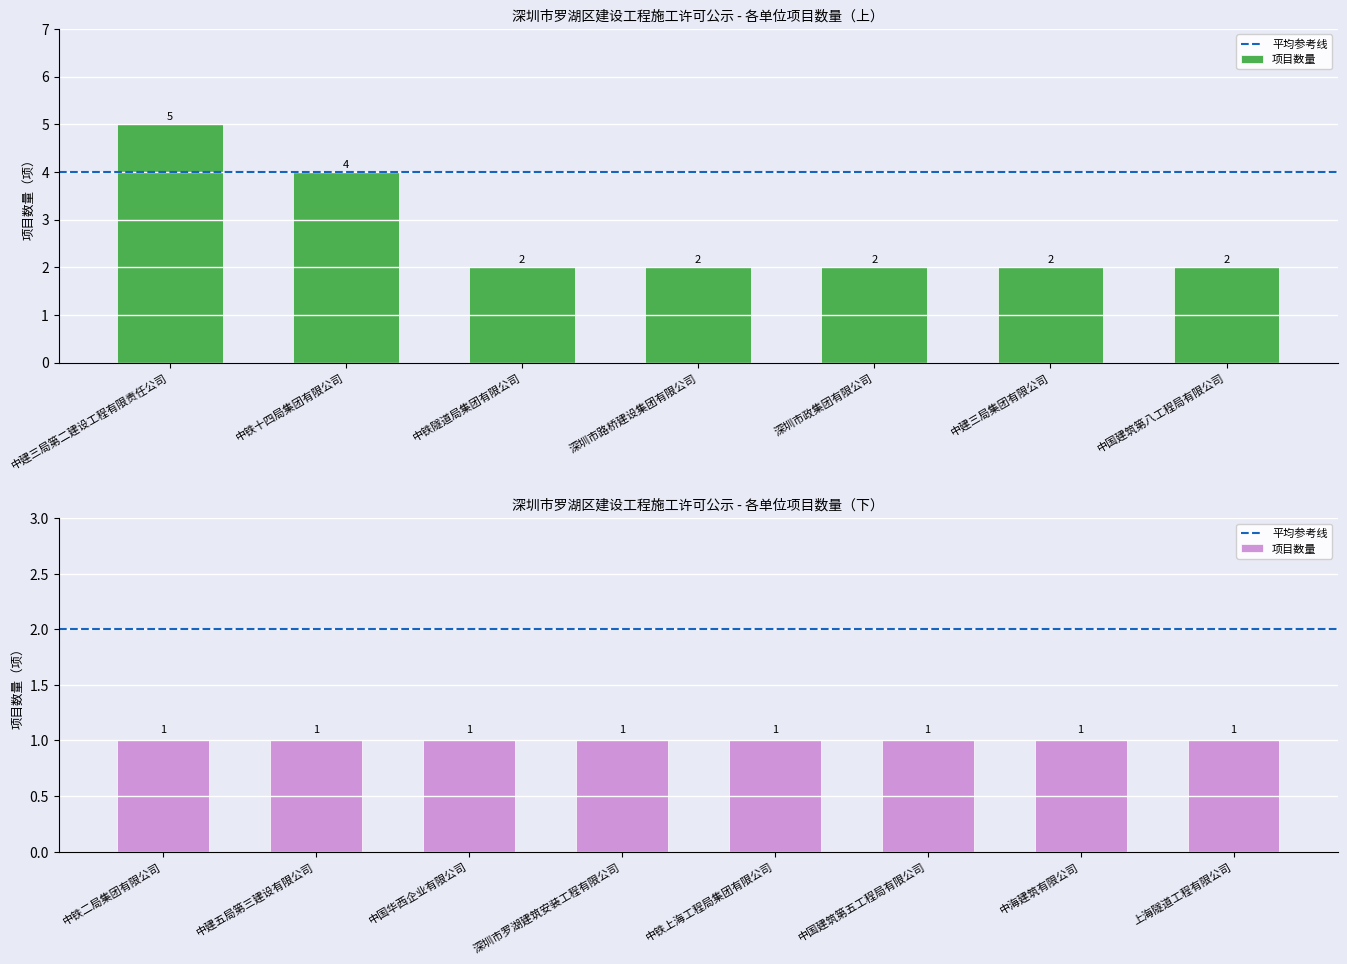

Reading left to right, list all the values displayed in this chart.

中建三局第二建设工程有限责任公司=5	中铁十四局集团有限公司=4	中铁隧道局集团有限公司=2	深圳市路桥建设集团有限公司=2	深圳市政集团有限公司=2	中建三局集团有限公司=2	中国建筑第八工程局有限公司=2	中铁二局集团有限公司=1	中建五局第三建设有限公司=1	中国华西企业有限公司=1	深圳市罗湖建筑安装工程有限公司=1	中铁上海工程局集团有限公司=1	中国建筑第五工程局有限公司=1	中海建筑有限公司=1	上海隧道工程有限公司=1